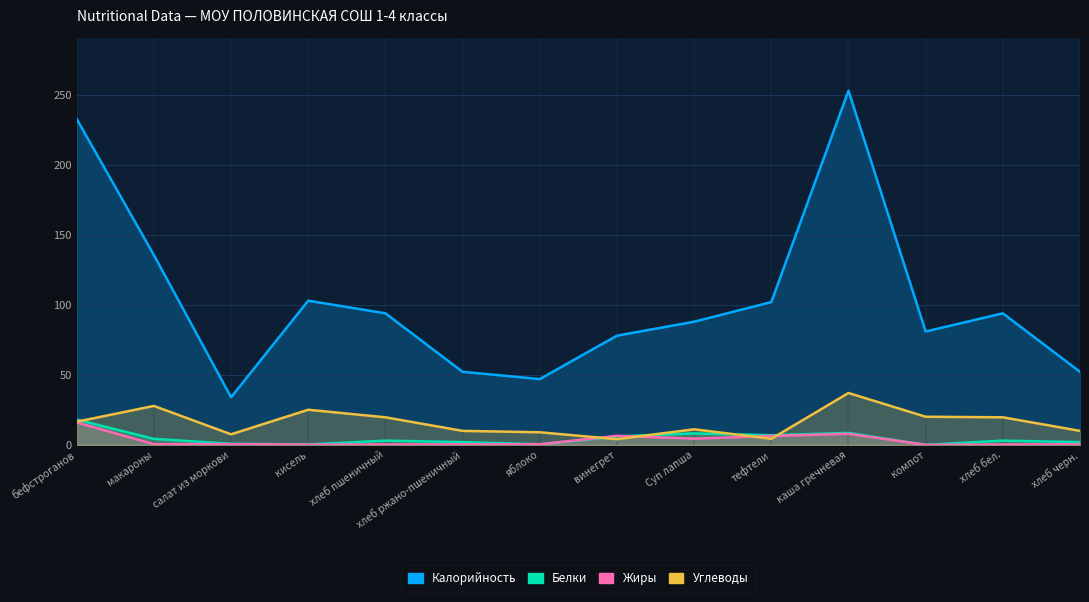

Between макароны and хлеб пшеничный, which is larger?

макароны